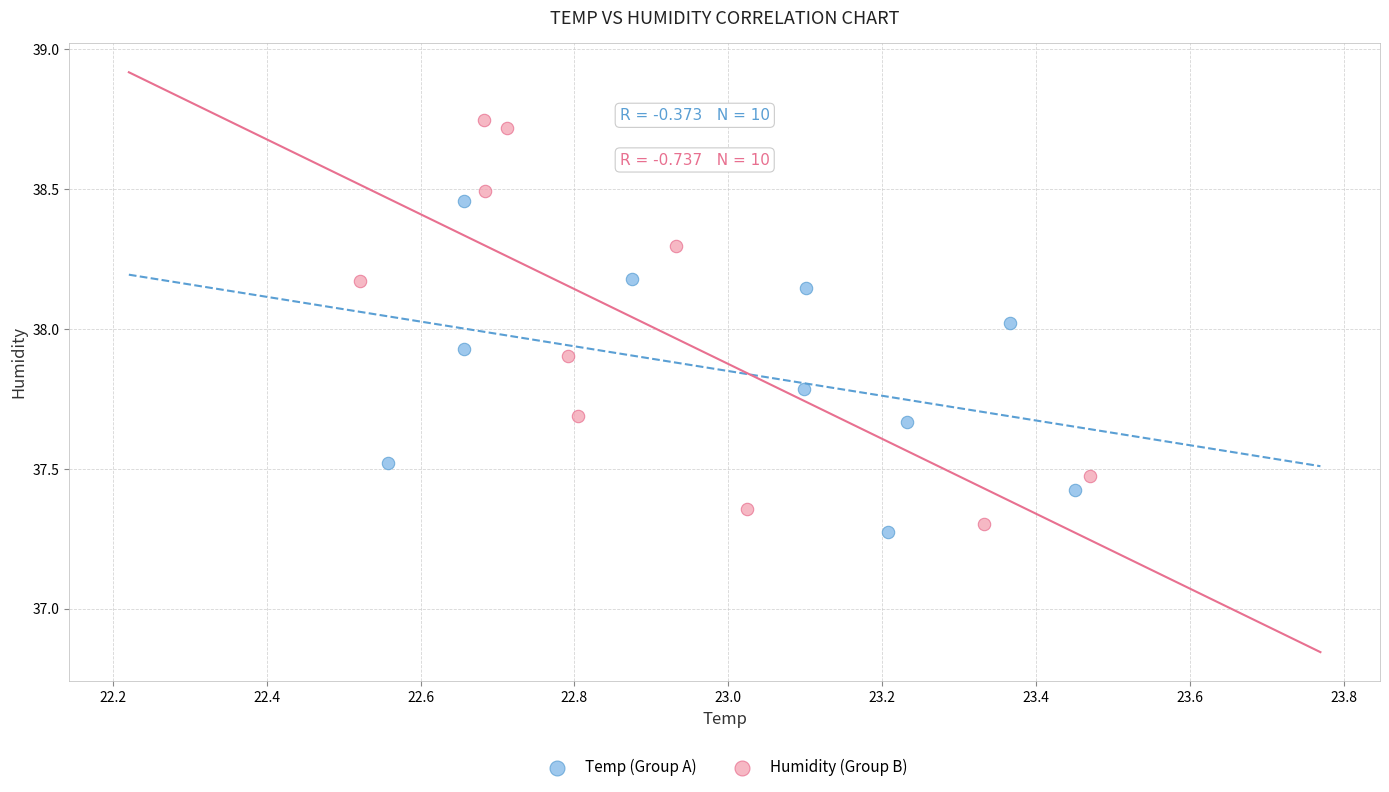

What are all the series names shown in the legend?

Temp (Group A), Humidity (Group B)